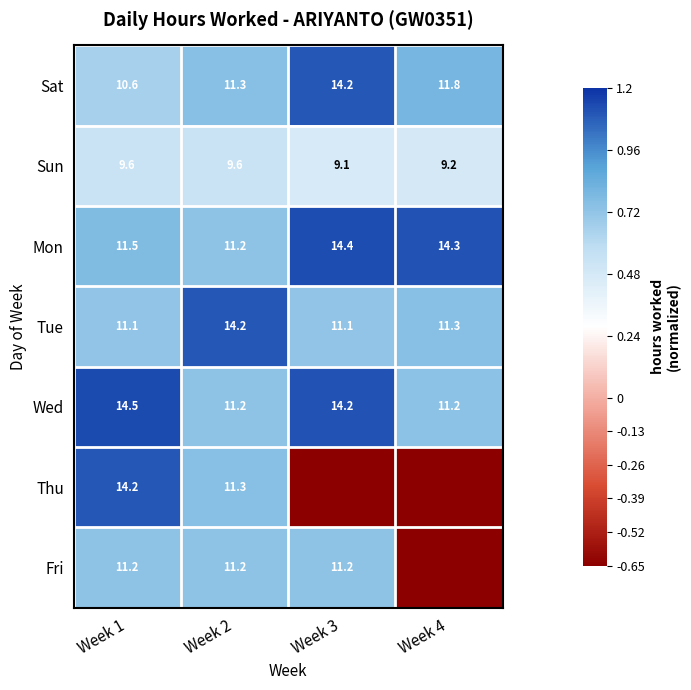

Between Week 1 and Week 2, which series saw the biggest shift?

Wed